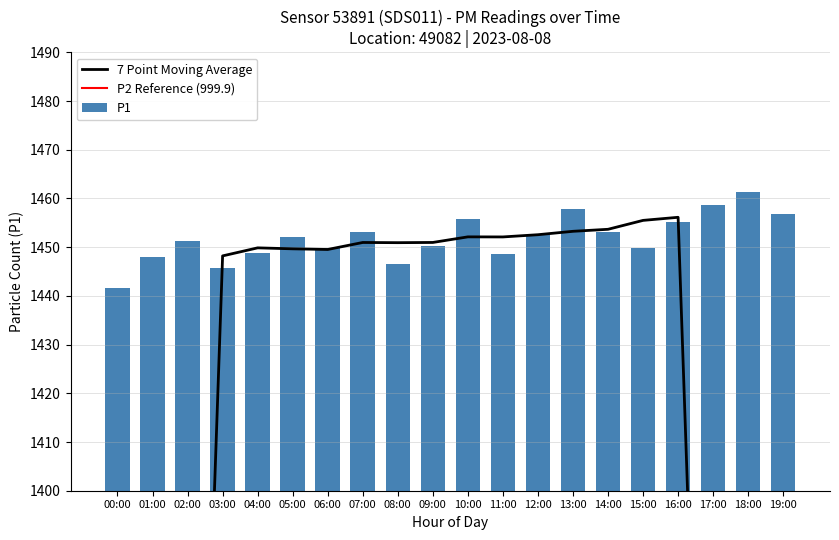

Which category has the highest value across all series?

18:00